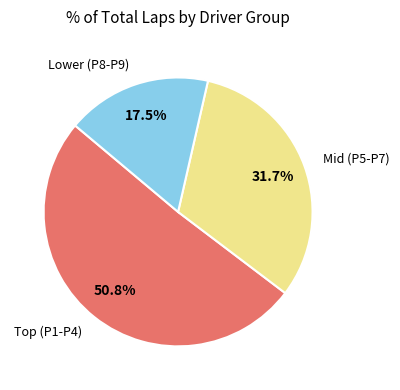

Does any single category account for the majority?

Yes